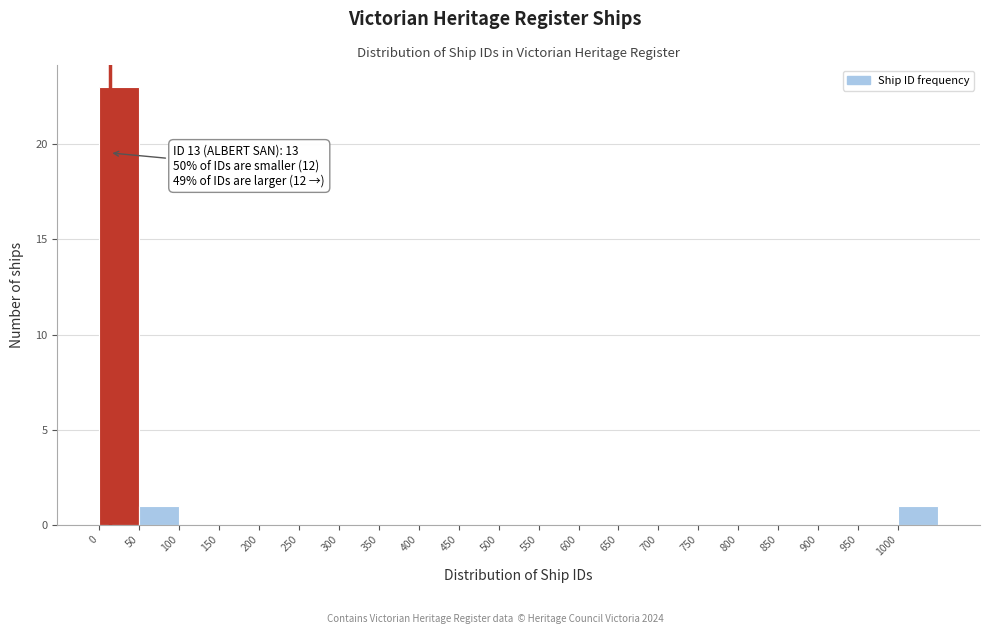

Which range on the x-axis has the tallest bar?

0 to 50